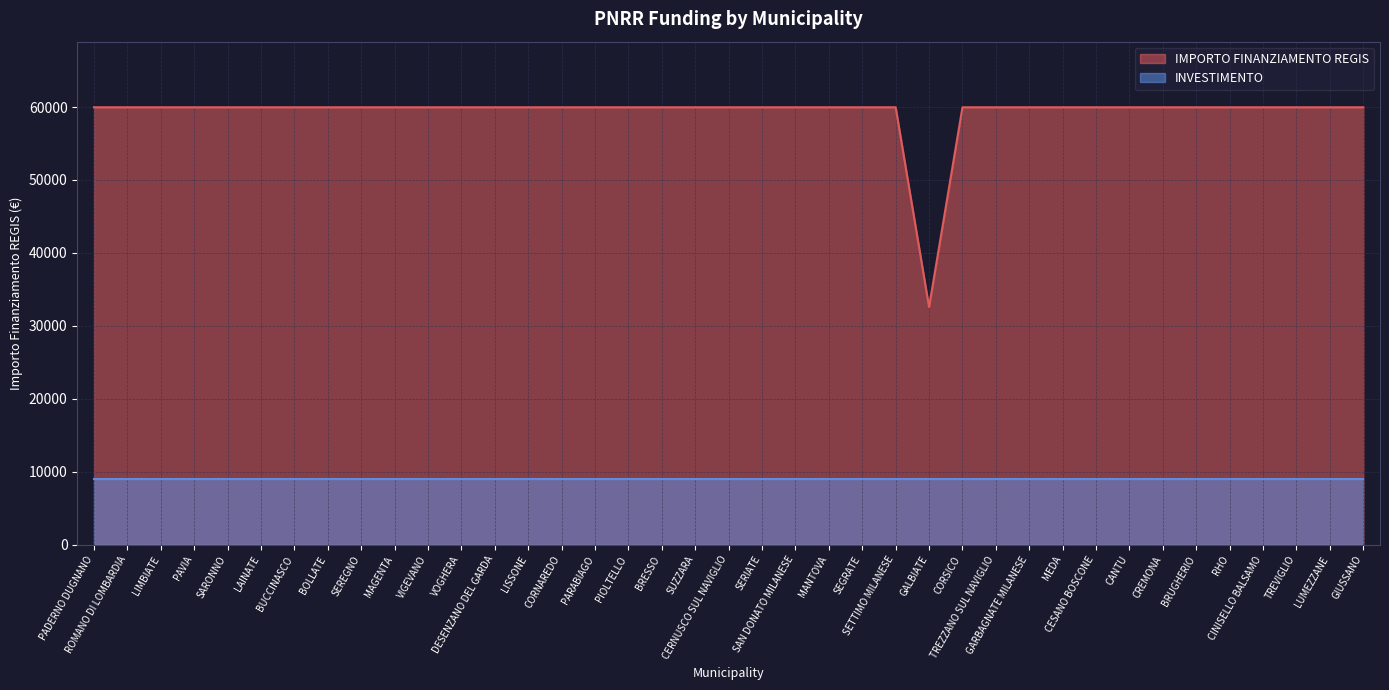

What is the smallest value displayed?

8994.9